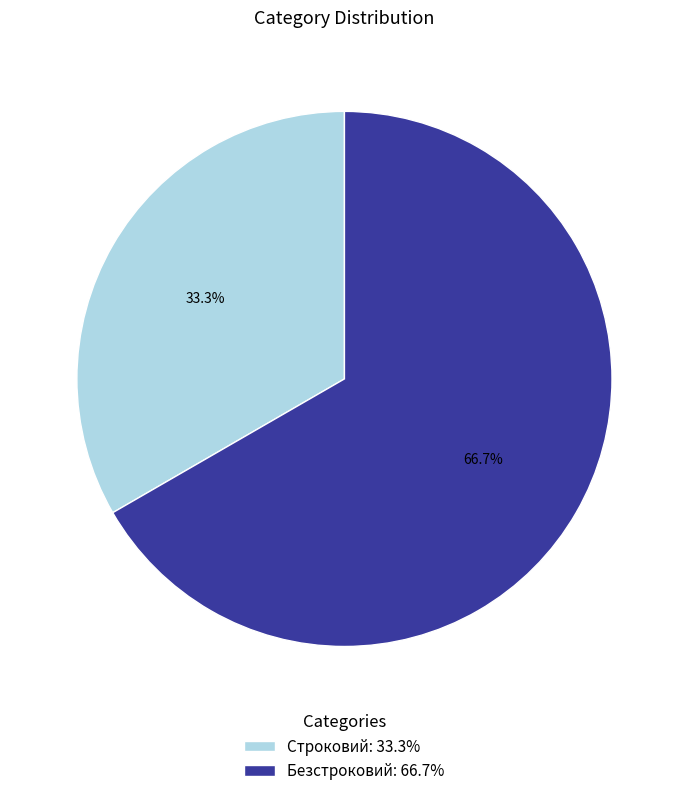

The Строковий slice represents 40% of the pie. True or false?

False